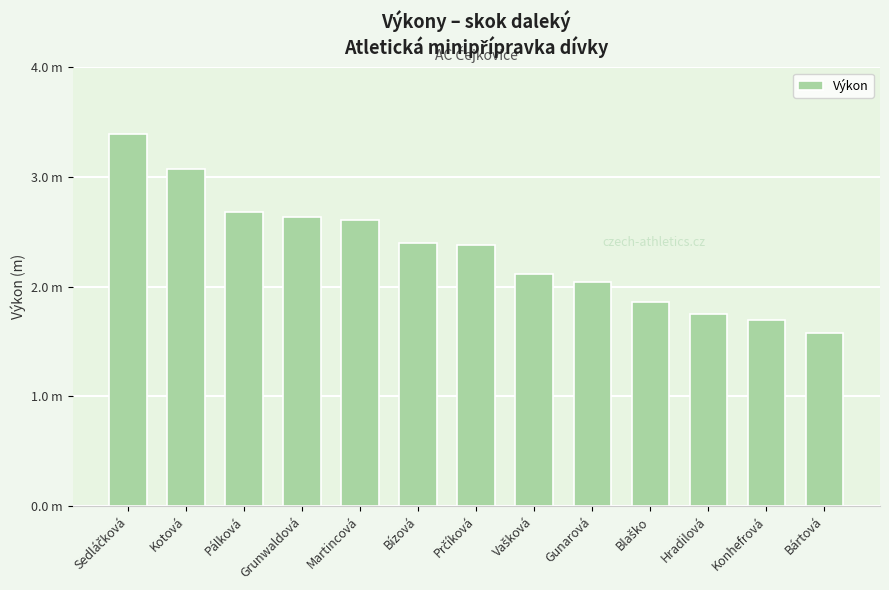

What is the minimum value shown in the chart?

1.6